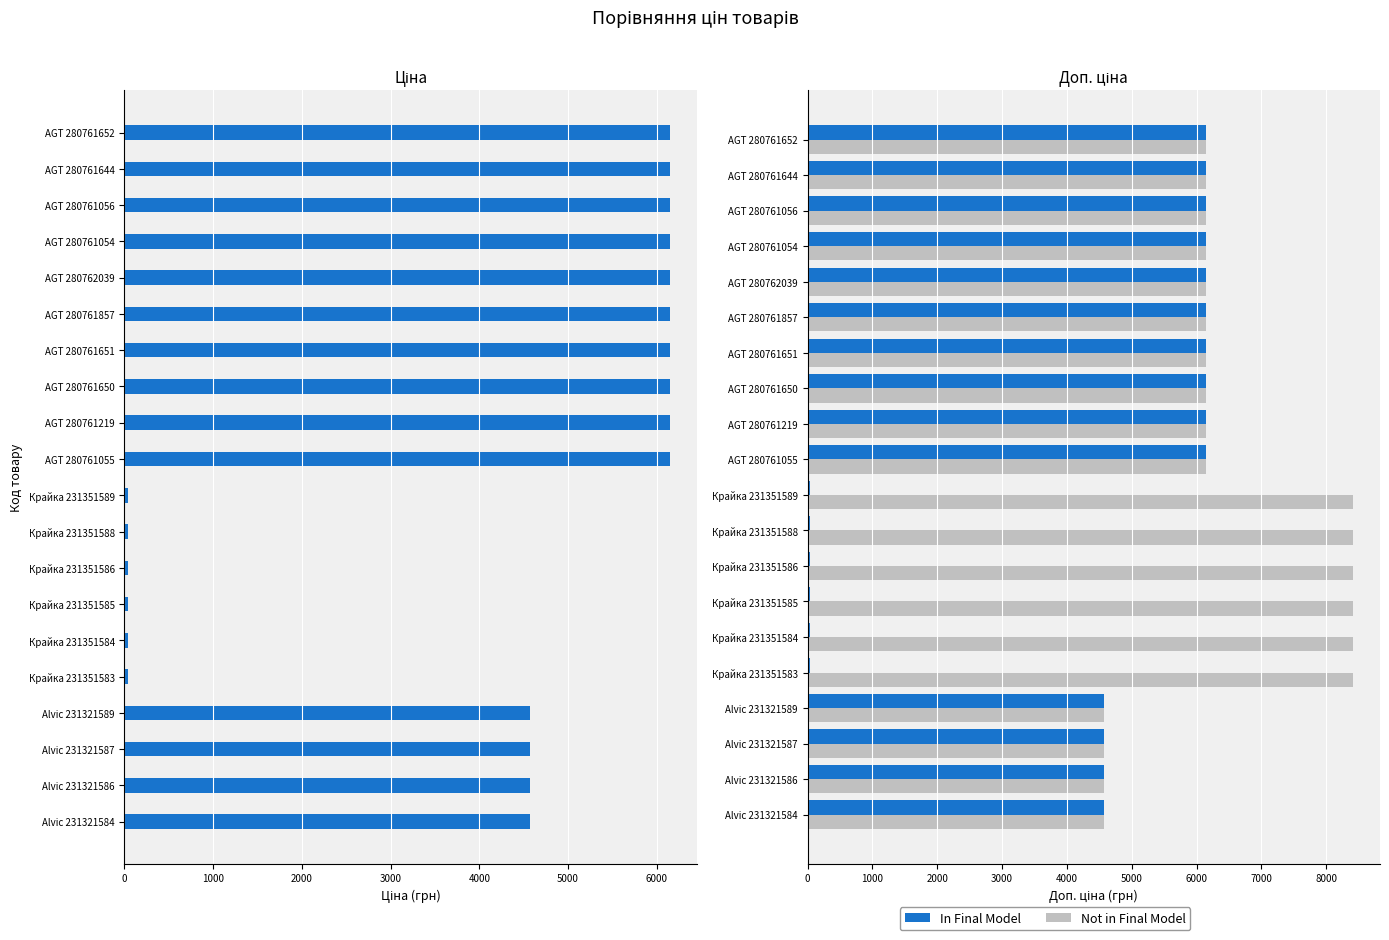

What is the approximate value of Ціна at Крайка 231351589?

37.4